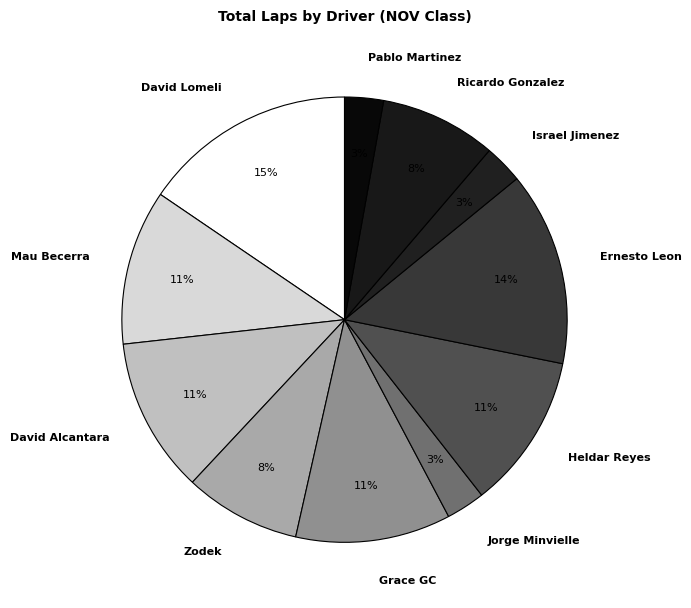

Which has a higher value, Ernesto Leon or Jorge Minvielle?

Ernesto Leon